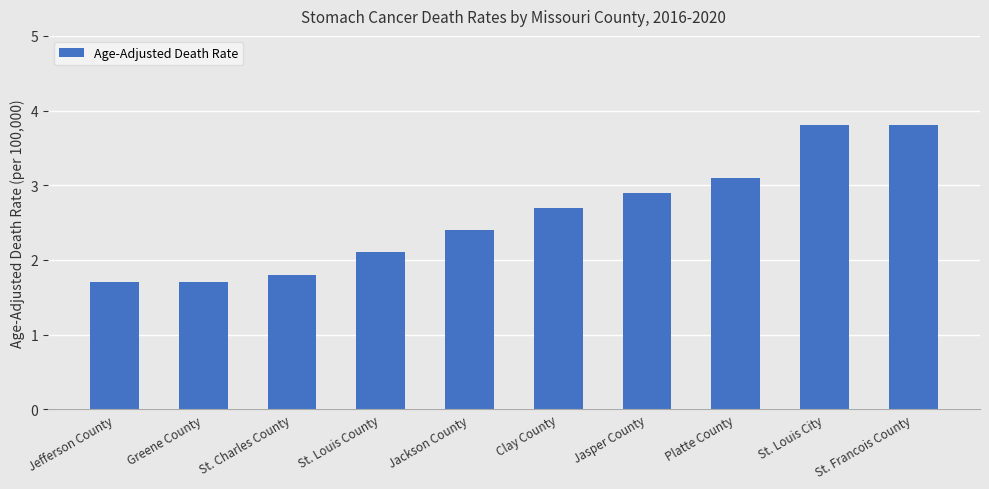

What is the greatest value displayed?

3.8